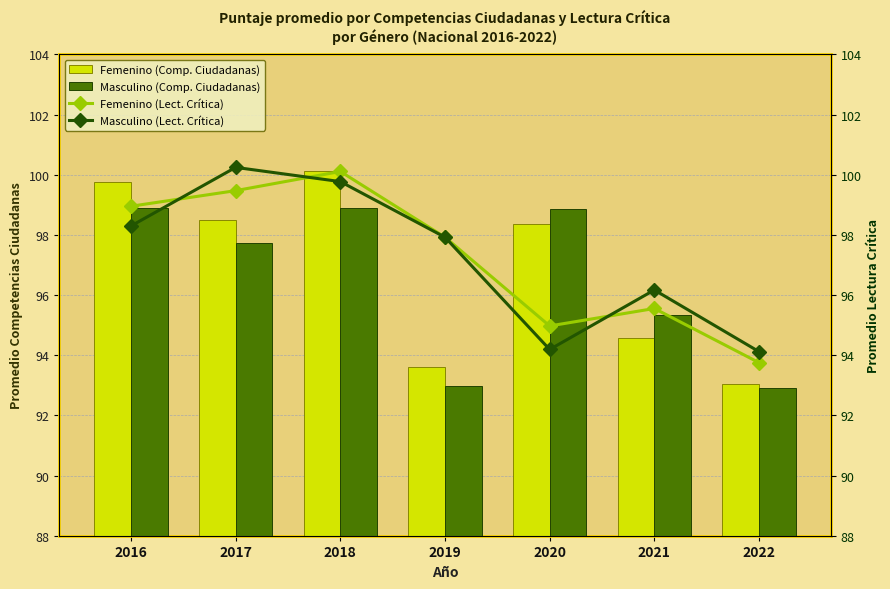

How many data points in Masculino (Lect. Crítica) are above 97?

4